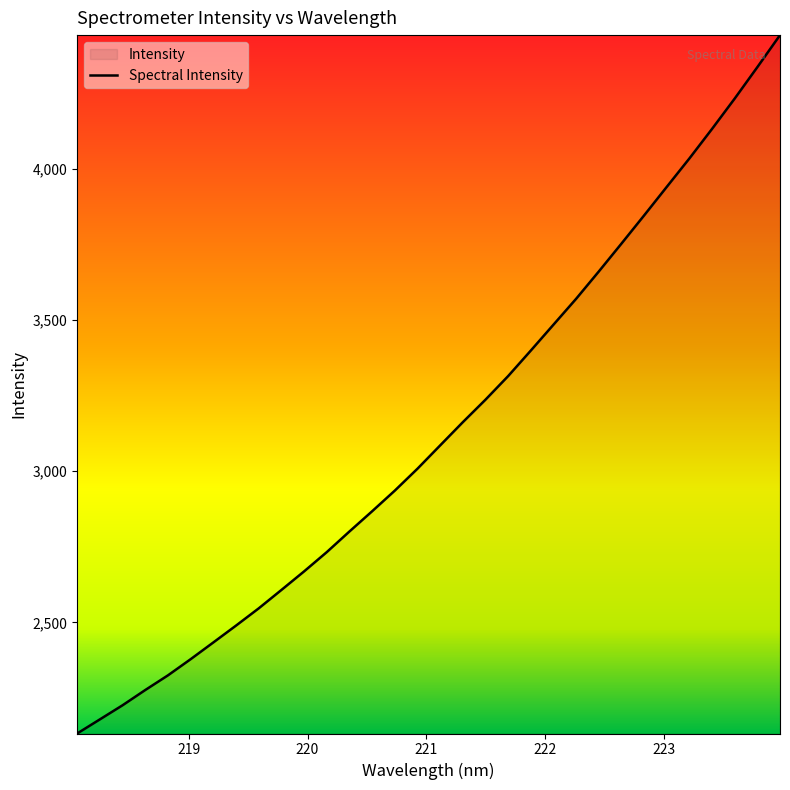

What is the value of the 15th point from the left?

2935.7